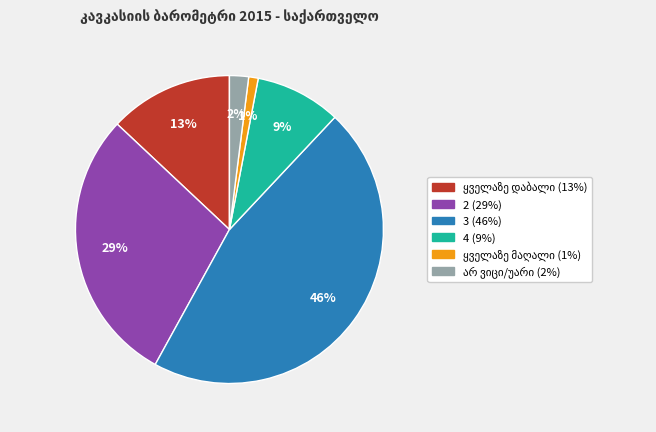

To the nearest percent, what is the combined percentage of 3 and 2?

75%